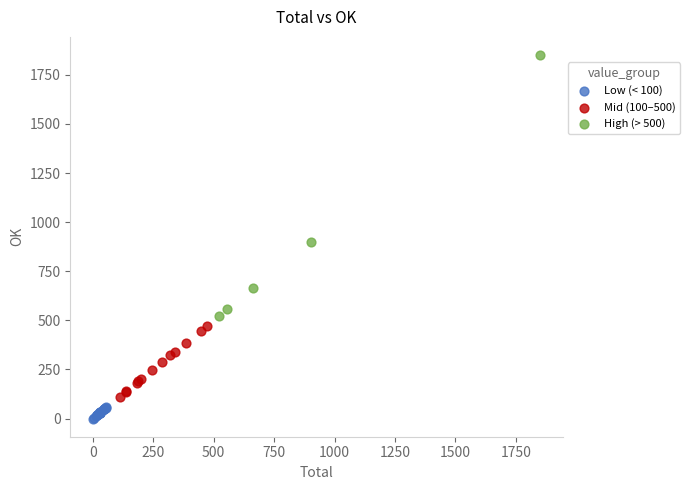

What are all the series names shown in the legend?

Low (< 100), Mid (100–500), High (> 500)